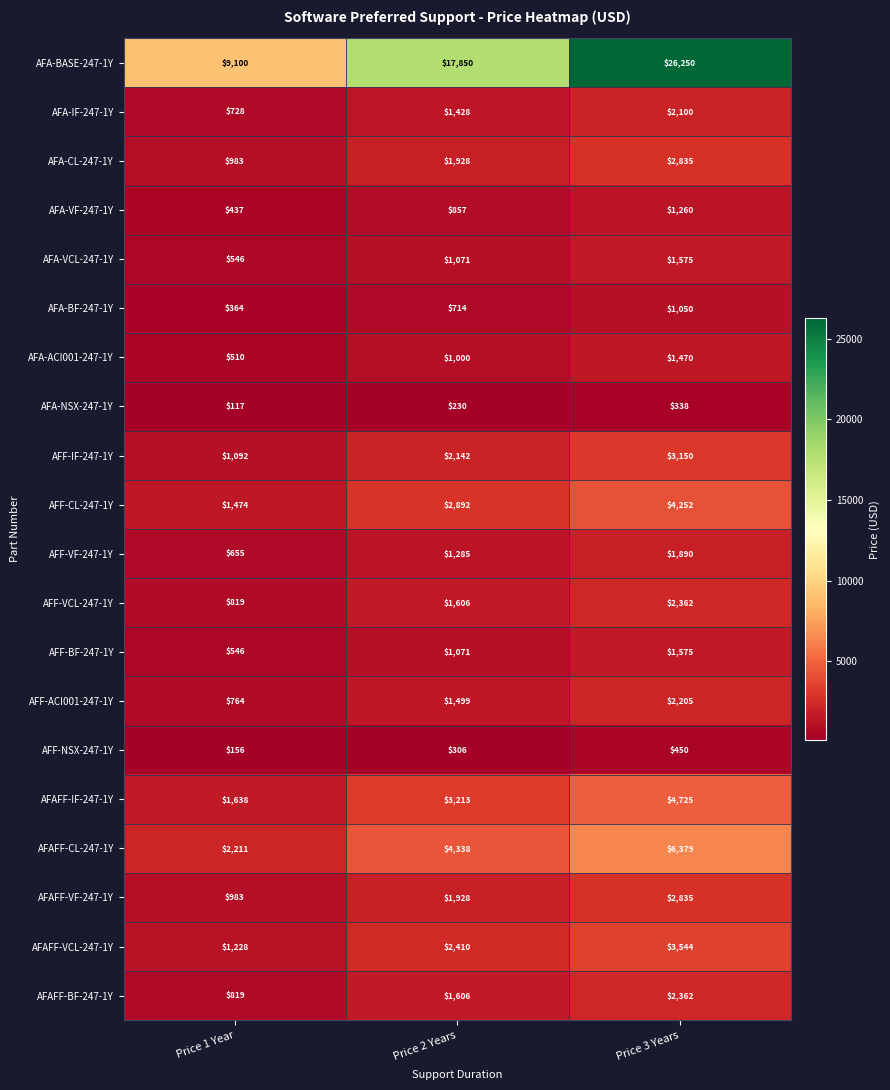

Which series has the largest total across all categories?

AFA-BASE-247-1Y